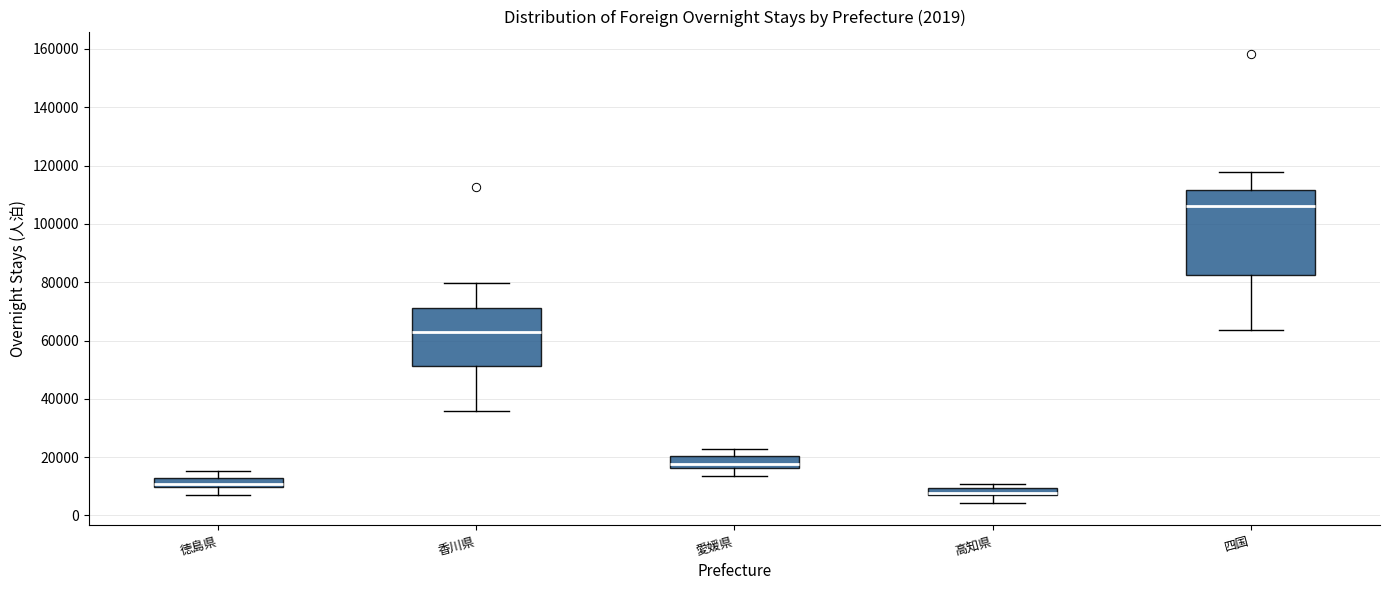

Comparing the boxes themselves (not the whiskers), which one is the tallest?

四国